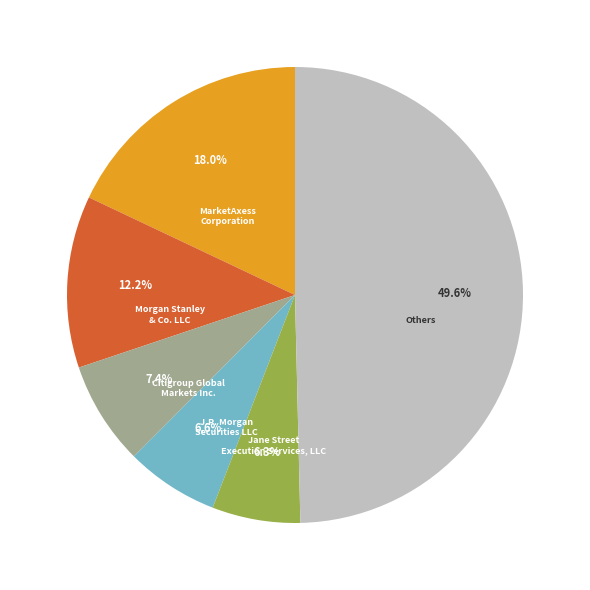

Is the sum of J.P. Morgan Securities LLC and Jane Street Execution Services, LLC greater than half?

No